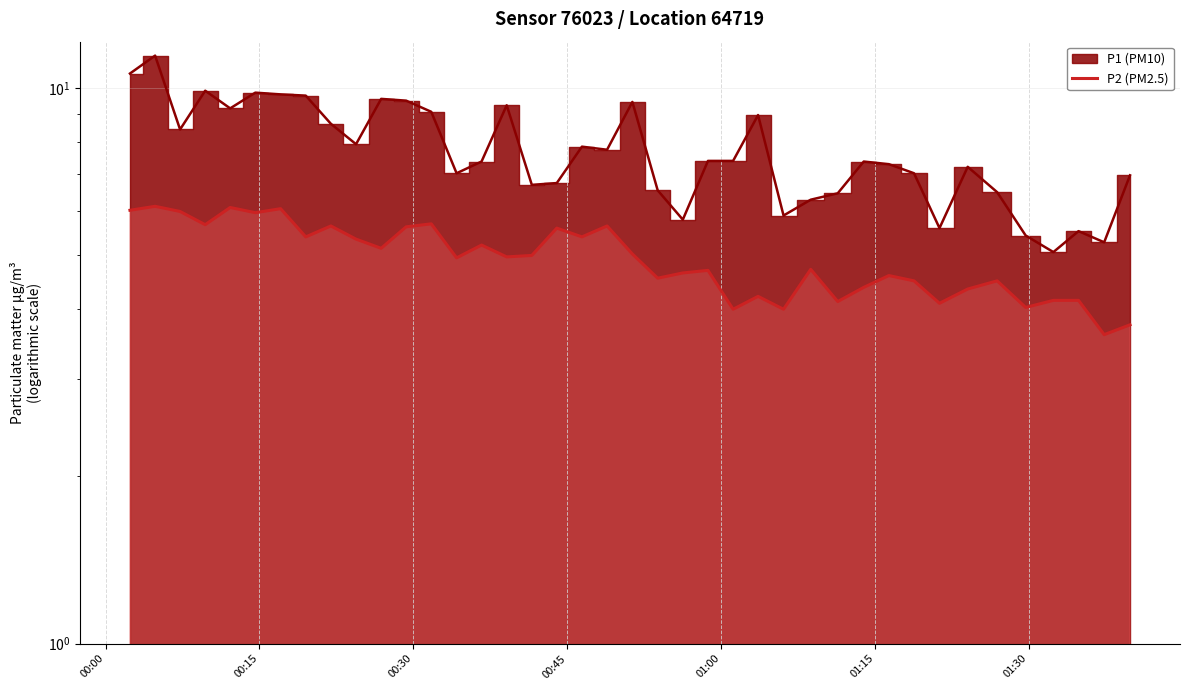

How many points are higher than both their immediate neighbors (excluding endpoints)?

13